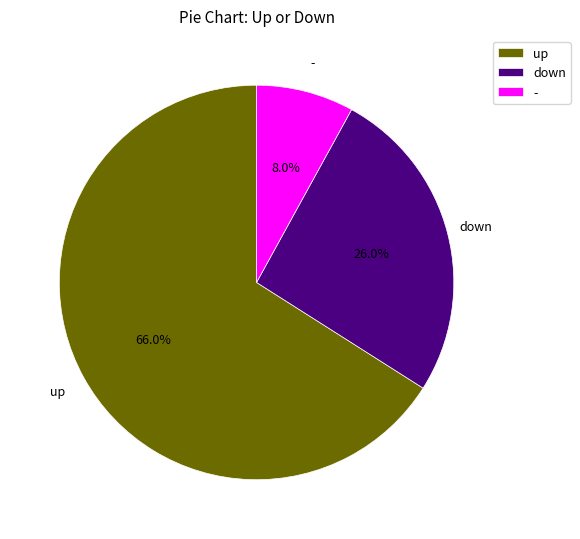

Is up the majority of the pie?

Yes